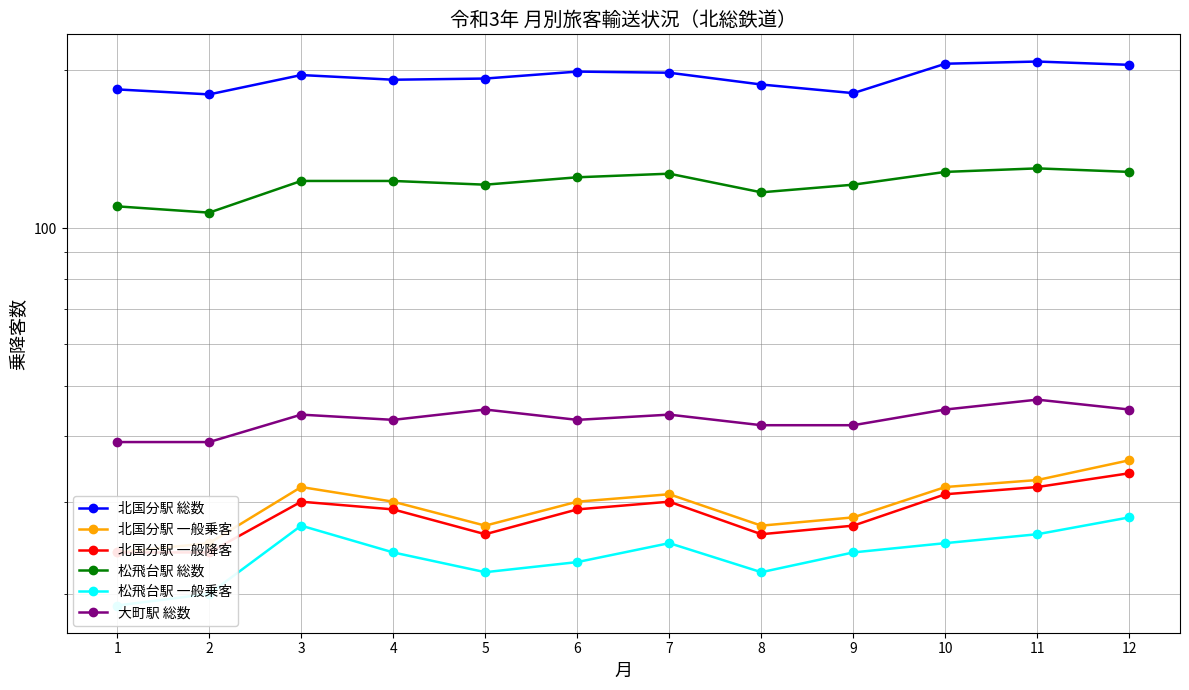

Reading left to right, list all the values displayed in this chart.

北国分駅 総数: 184	180	196	192	193	199	198	188	181	206	208	205
北国分駅 一般乗客: 24	25	32	30	27	30	31	27	28	32	33	36
北国分駅 一般降客: 24	24	30	29	26	29	30	26	27	31	32	34
松飛台駅 総数: 110	107	123	123	121	125	127	117	121	128	130	128
松飛台駅 一般乗客: 19	20	27	24	22	23	25	22	24	25	26	28
大町駅 総数: 39	39	44	43	45	43	44	42	42	45	47	45